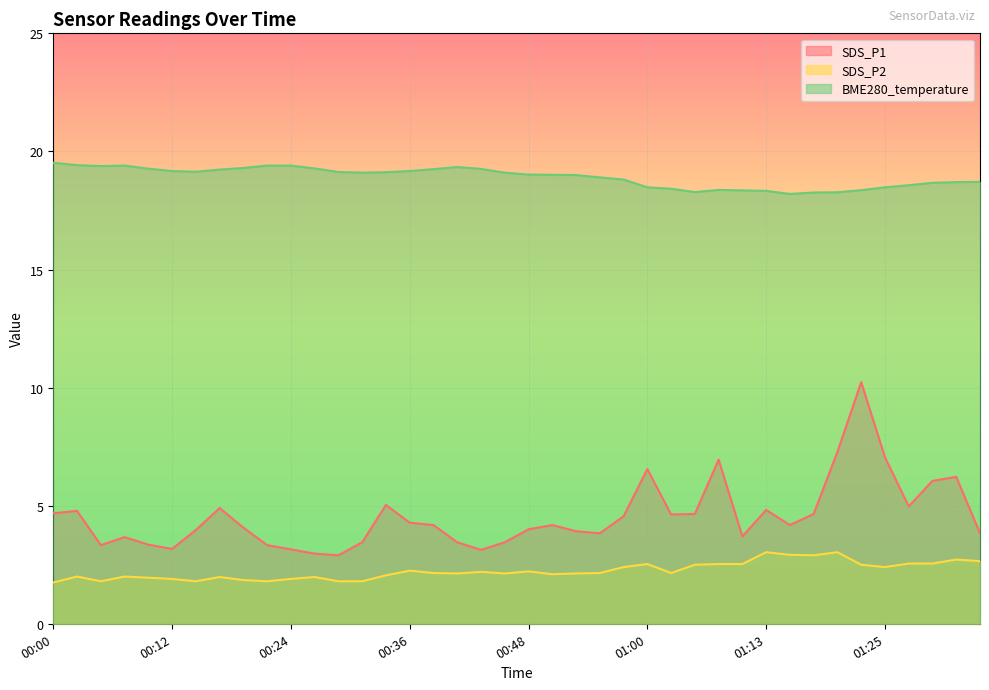

Reading right to left, what are all the values shown in this chart?

SDS_P1: 01:35=3.8	01:32=6.2	01:30=6.0	01:27=5.0	01:25=7.0	01:22=10.2	01:20=7.3	01:17=4.7	01:15=4.2	01:13=4.8	01:10=3.7	01:08=7.0	01:05=4.7	01:03=4.6	01:00=6.5	00:58=4.5	00:56=3.8	00:53=3.9	00:51=4.2	00:48=4.0	00:46=3.5	00:43=3.1	00:41=3.5	00:38=4.2	00:36=4.3	00:34=5.0	00:31=3.5	00:29=2.9	00:26=3.0	00:24=3.1	00:21=3.3	00:19=4.1	00:17=4.9	00:14=4.0	00:12=3.2	00:09=3.4	00:07=3.7	00:04=3.3	00:02=4.8	00:00=4.7
SDS_P2: 01:35=2.6	01:32=2.7	01:30=2.5	01:27=2.5	01:25=2.4	01:22=2.5	01:20=3.0	01:17=2.9	01:15=2.9	01:13=3.0	01:10=2.5	01:08=2.5	01:05=2.5	01:03=2.1	01:00=2.5	00:58=2.4	00:56=2.1	00:53=2.1	00:51=2.1	00:48=2.2	00:46=2.1	00:43=2.2	00:41=2.1	00:38=2.1	00:36=2.2	00:34=2.0	00:31=1.8	00:29=1.8	00:26=2.0	00:24=1.9	00:21=1.8	00:19=1.9	00:17=2.0	00:14=1.8	00:12=1.9	00:09=1.9	00:07=2.0	00:04=1.8	00:02=2.0	00:00=1.8
BME280_temperature: 01:35=18.7	01:32=18.7	01:30=18.7	01:27=18.6	01:25=18.5	01:22=18.4	01:20=18.3	01:17=18.3	01:15=18.2	01:13=18.3	01:10=18.4	01:08=18.4	01:05=18.3	01:03=18.4	01:00=18.5	00:58=18.8	00:56=18.9	00:53=19.0	00:51=19.0	00:48=19.0	00:46=19.1	00:43=19.3	00:41=19.3	00:38=19.2	00:36=19.2	00:34=19.1	00:31=19.1	00:29=19.1	00:26=19.3	00:24=19.4	00:21=19.4	00:19=19.3	00:17=19.2	00:14=19.1	00:12=19.2	00:09=19.3	00:07=19.4	00:04=19.4	00:02=19.4	00:00=19.5